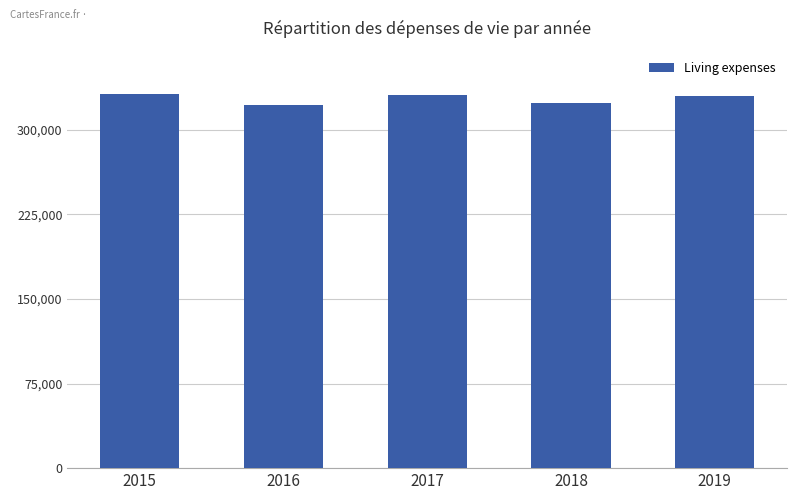

What is the smallest value displayed?

321733